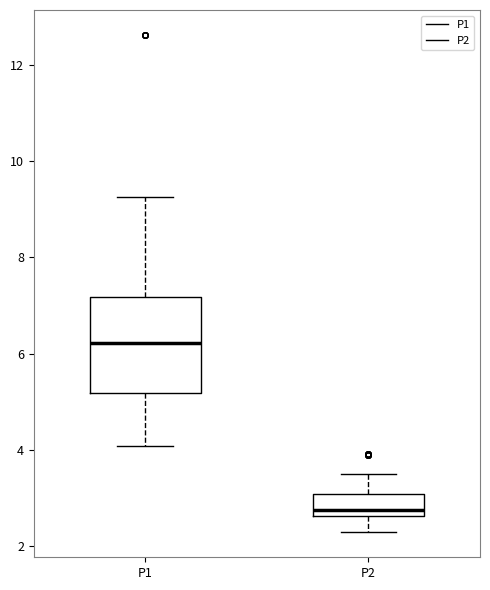

Reading left to right, transcribe this box plot: for each box, give where its median line is, the range the box spans, and where its two whiskers end, as read against the y-axis. The values are not printed on the chart, so give them approximately, as read against the axis.

P1: median 6.2, box 5.2 to 7.2, whiskers 4.0 to 9.2
P2: median 2.8, box 2.6 to 3.0, whiskers 2.2 to 3.6